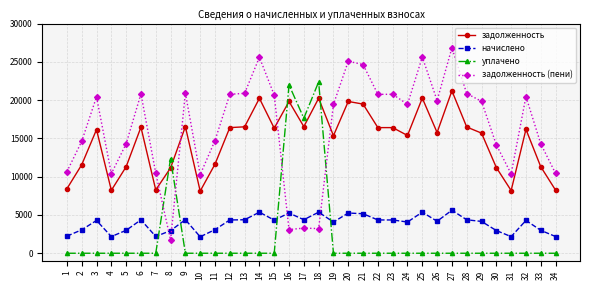

What is the average value of the задолженность series?

14743.7